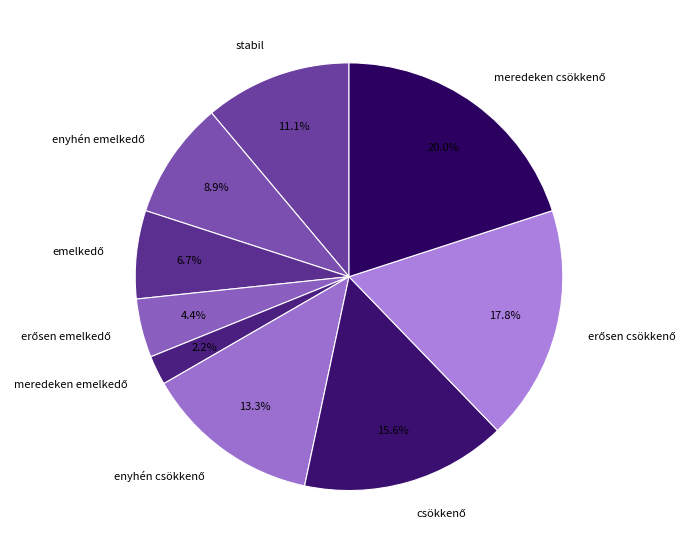

Is there any slice that represents more than half of the pie?

No